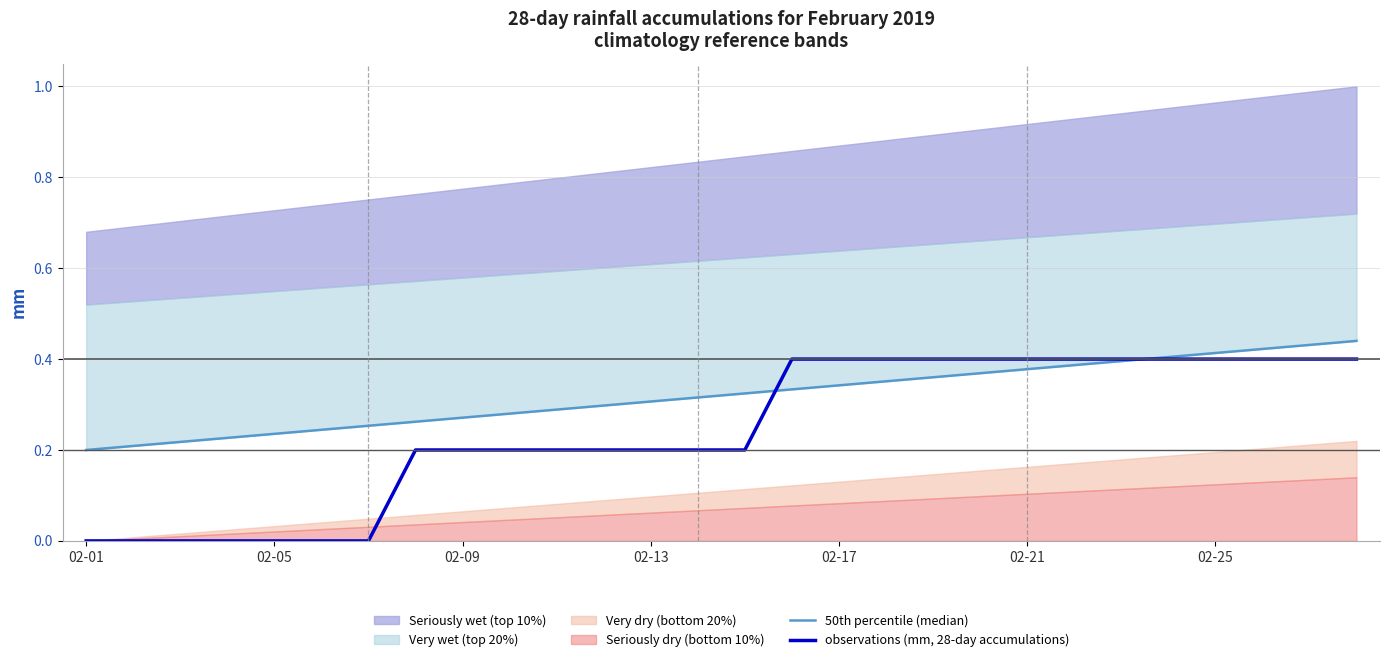

What is the difference between the maximum and minimum values in the 50th percentile (median) series?

0.2